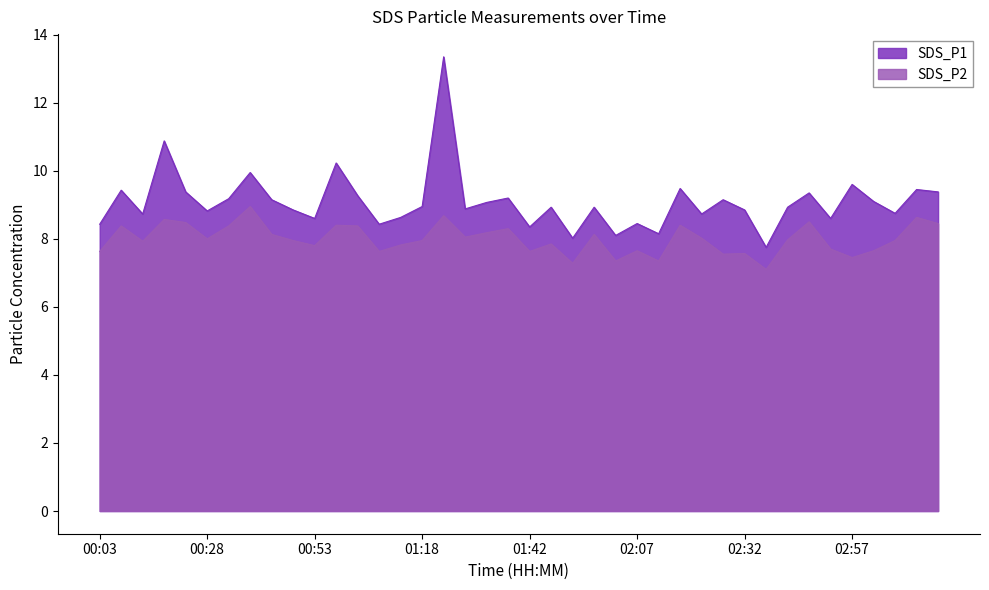

What is the maximum value for SDS_P1?

13.3